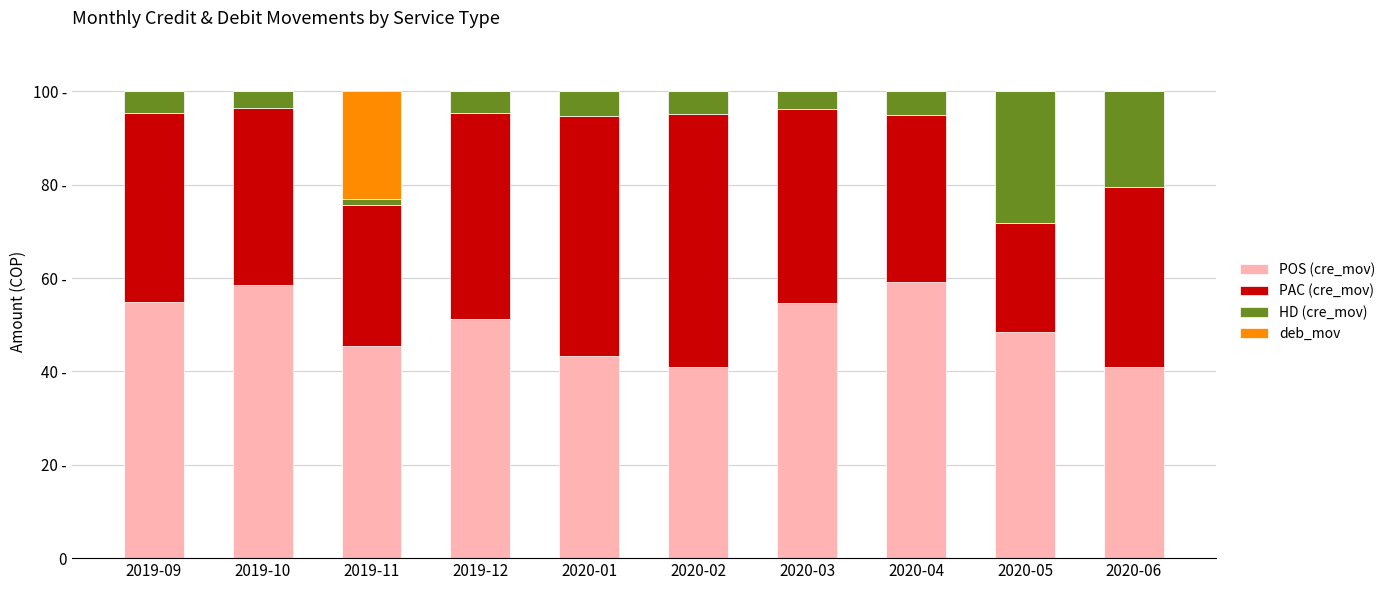

Where is PAC (cre_mov) nearest to the value 38?

2019-10